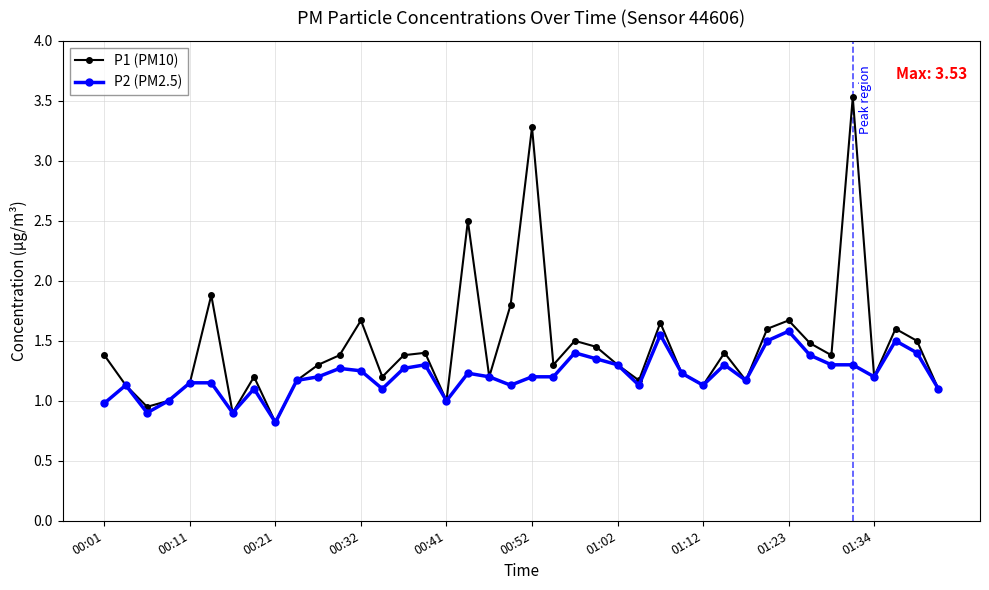

True or false: P1 (PM10) has more than 0 points higher than both neighbors.

True